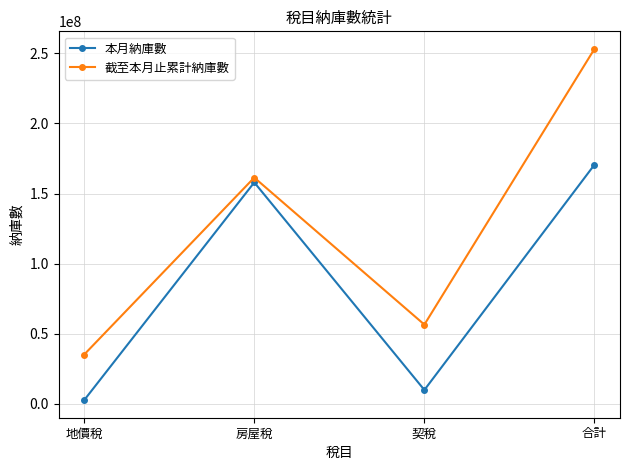

Is it true that 截至本月止累計納庫數 equals 353620791 at 合計?

False